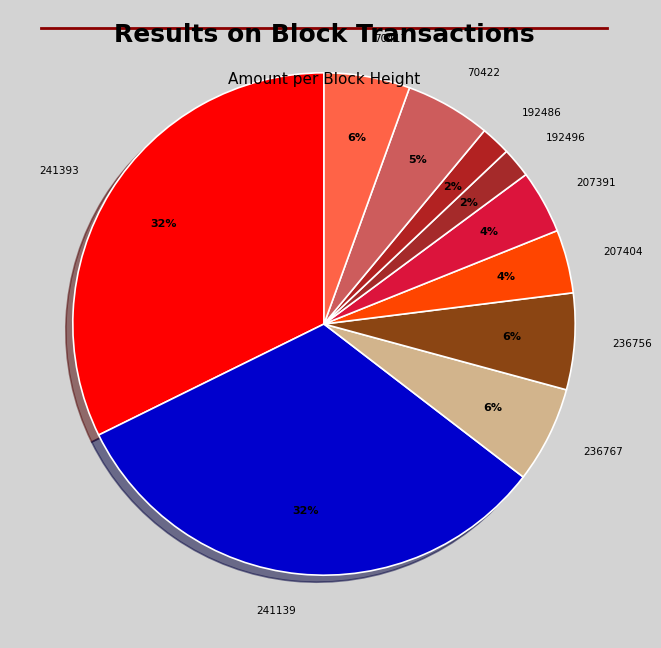

Is it true that 207391 is 4% of the pie?

True